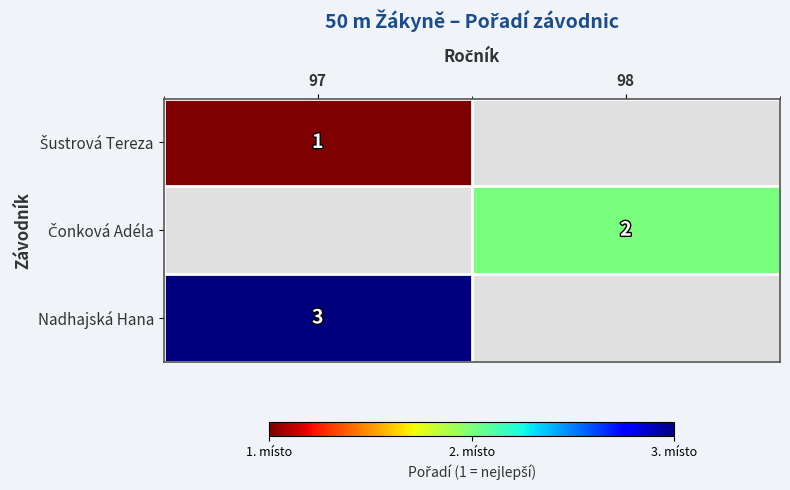

At how many categories does at least one series exceed 1?

2